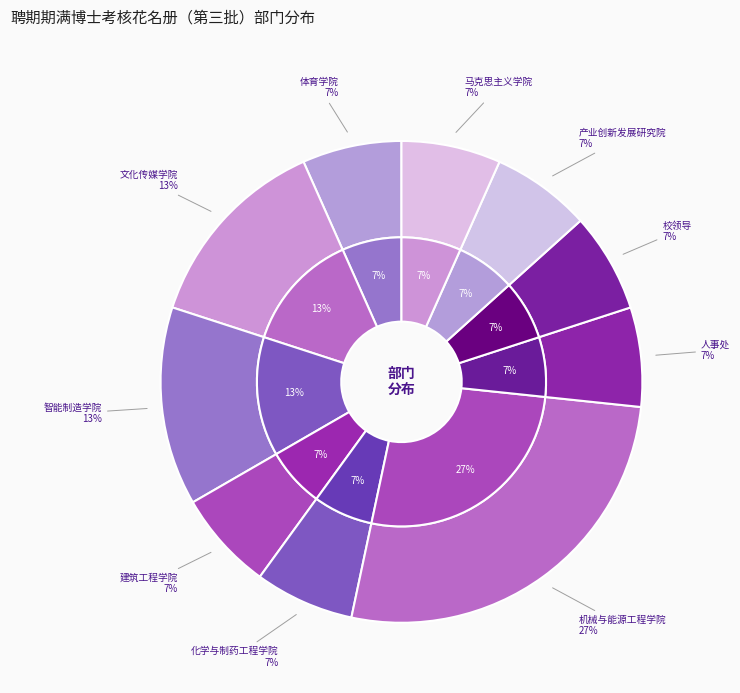

How many slices are in this pie chart?

10